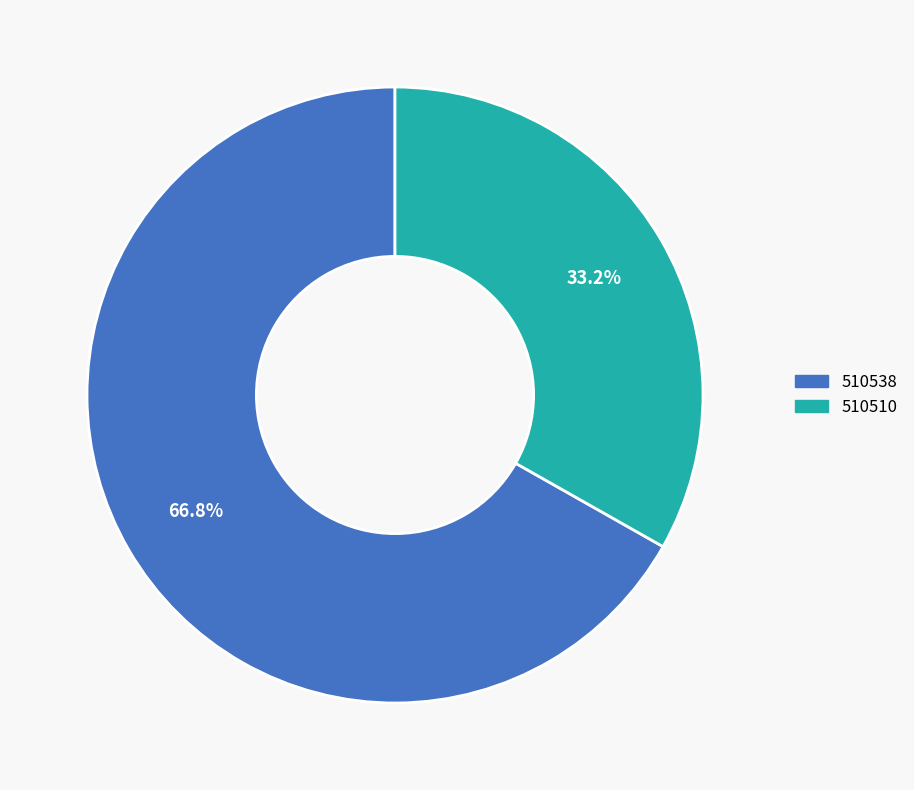

To the nearest percent, what percentage of the pie is 510538?

67%